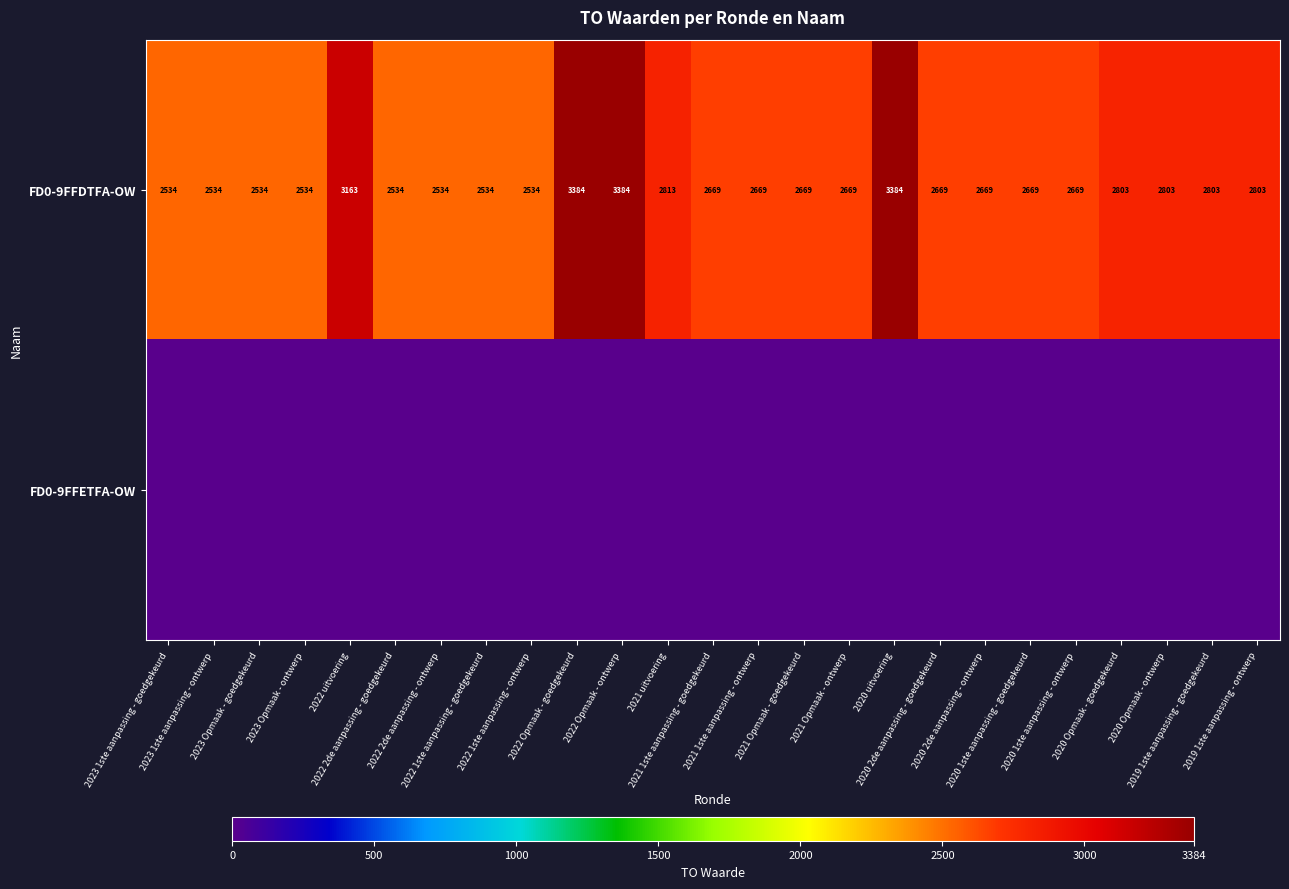

What is the difference between the maximum and minimum values in the FD0-9FFDTFA-OW series?

850